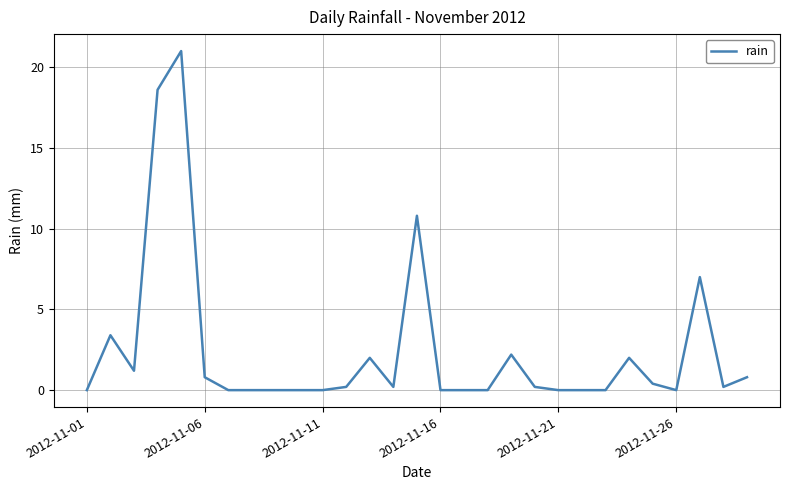

What is the difference between the maximum and minimum values?

21.0